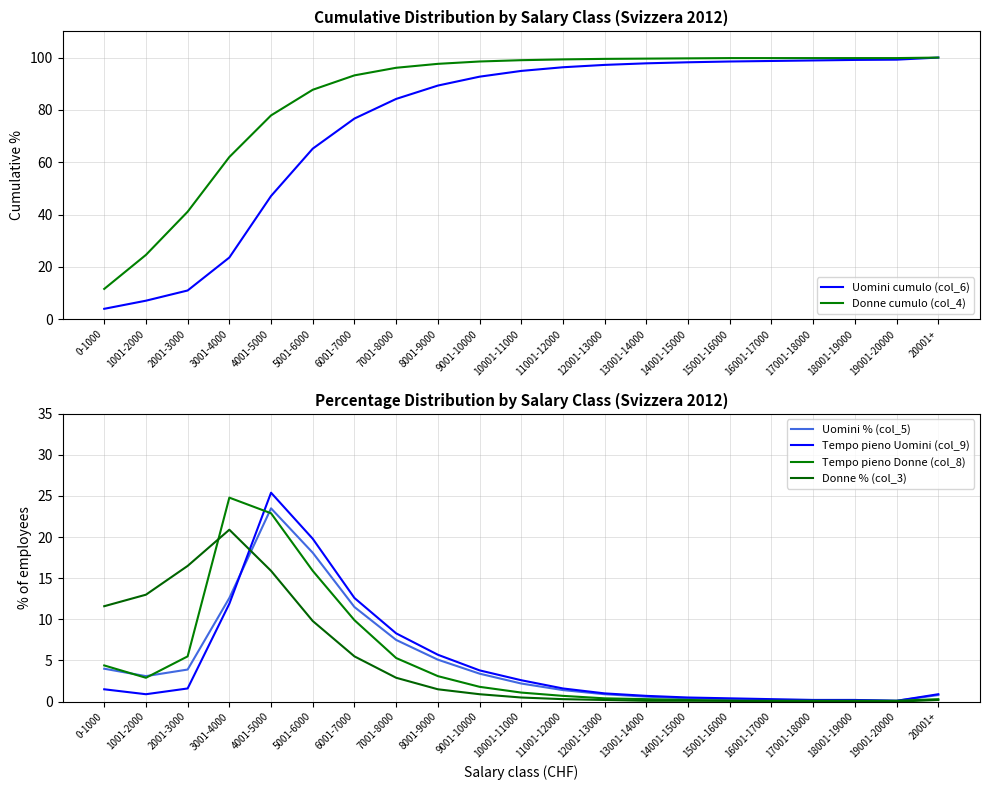

Which series has the largest total across all categories?

Donne cumulo (col_4)